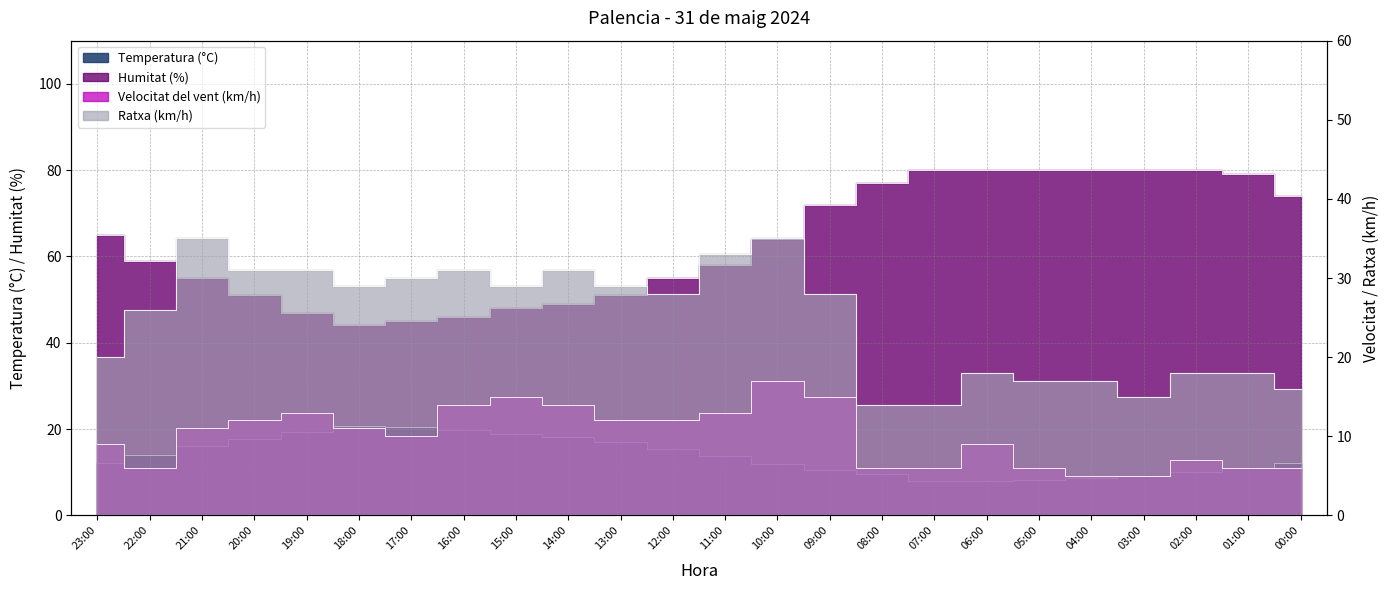

What is the difference between the second highest and minimum values in the Temperatura (°C) series?

12.4